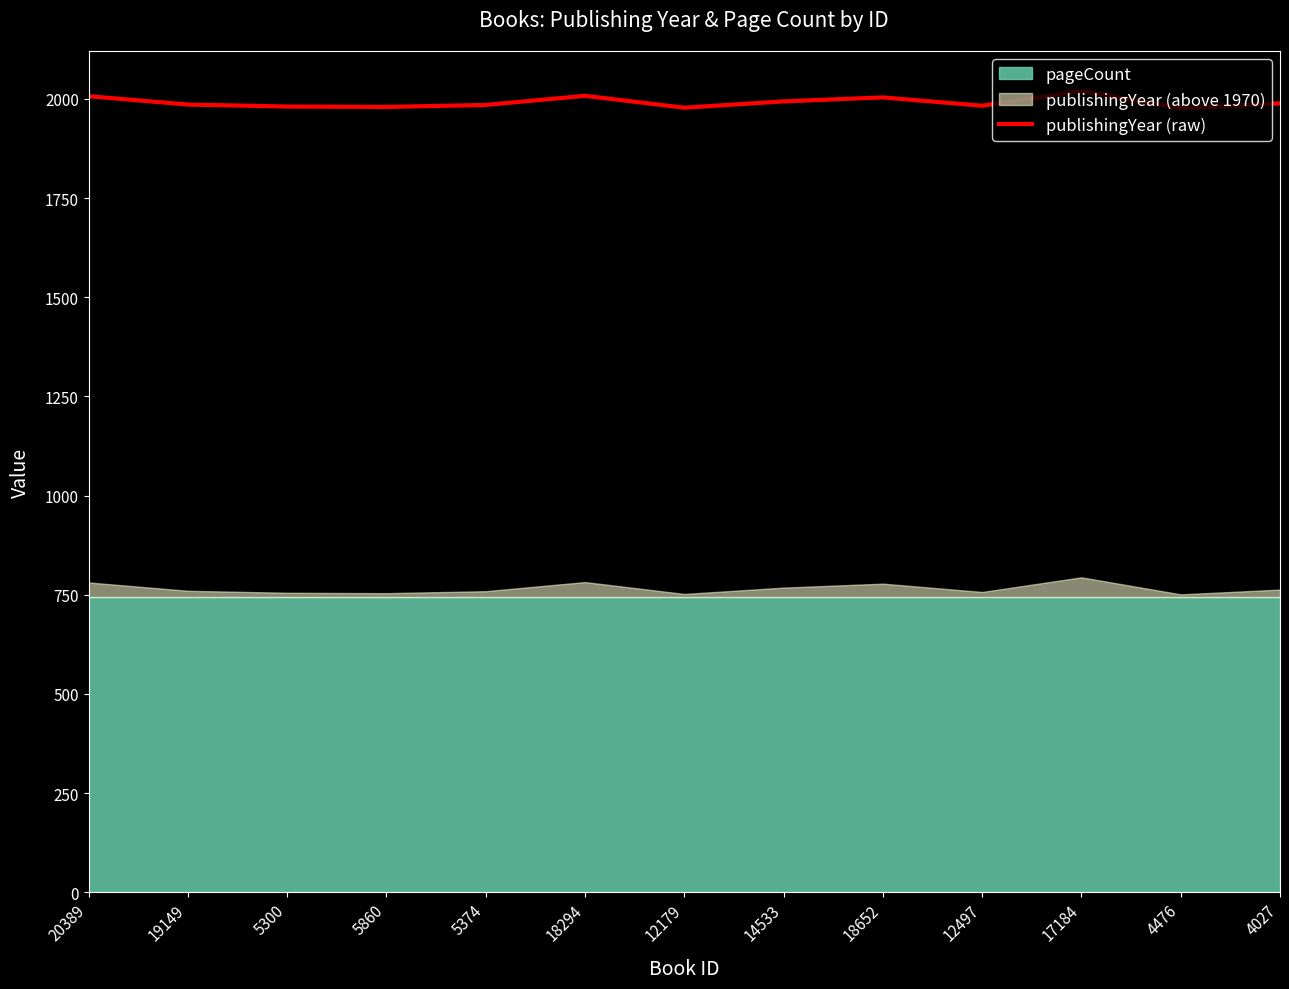

Reading left to right, extract all data points from this chart.

20389=2007	19149=1986	5300=1981	5860=1980	5374=1985	18294=2008	12179=1978	14533=1994	18652=2004	12497=1983	17184=2020	4476=1977	4027=1989